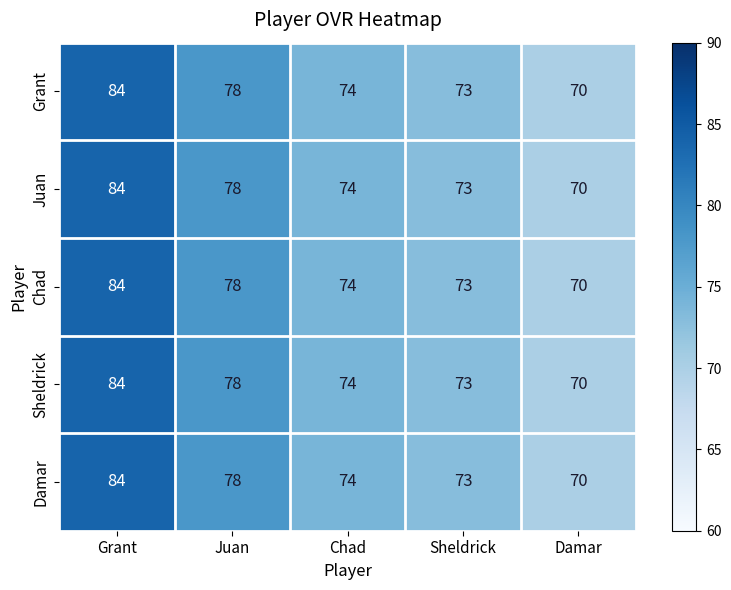

The value of Sheldrick at Damar is 70. True or false?

True